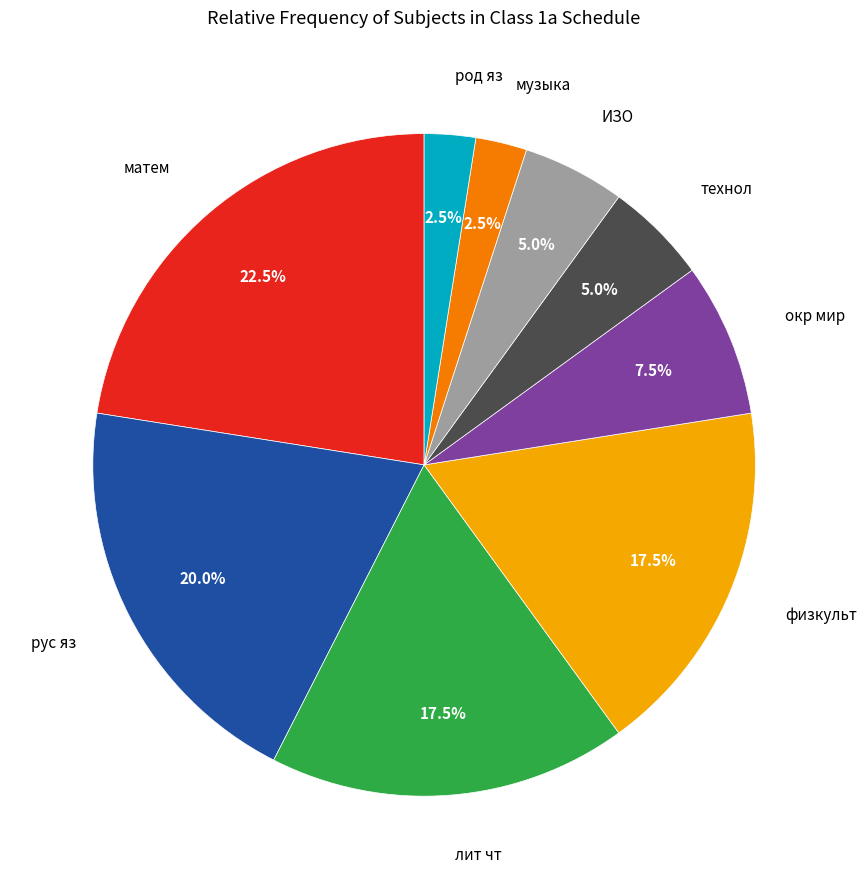

Is there a majority slice in this chart?

No